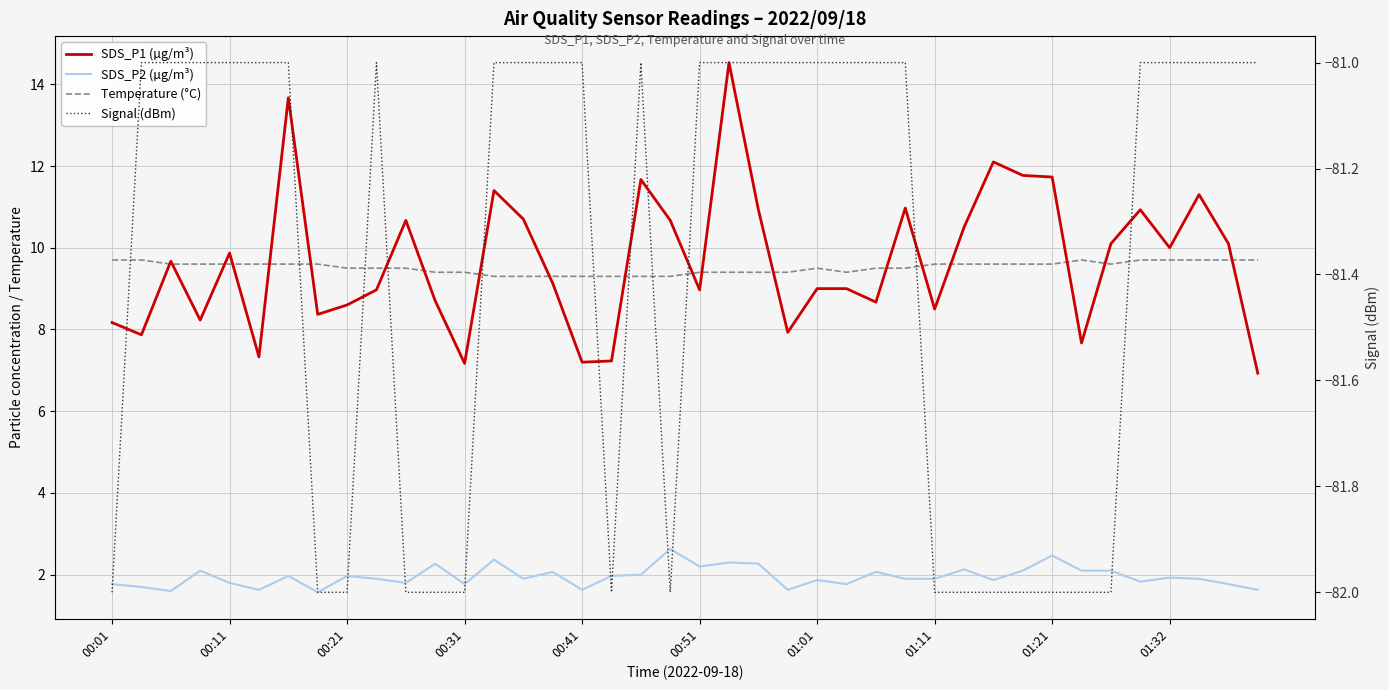

Is the value of SDS_P2 (µg/m³) at 38 greater than the value of Signal (dBm) at 25?

Yes